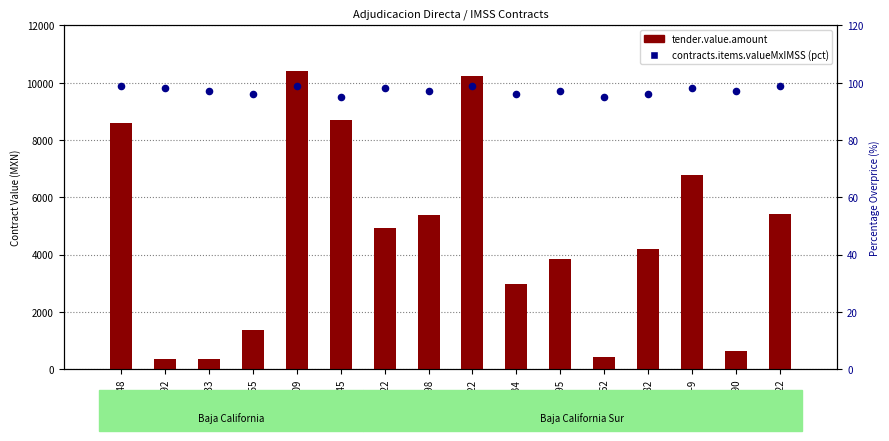

Which series has the largest total across all categories?

tender.value.amount